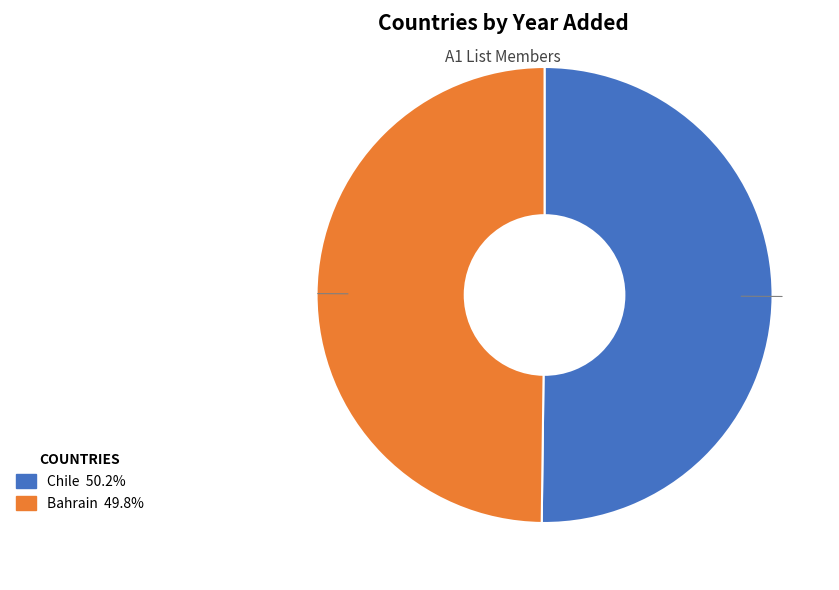

Approximately how many times larger is the value at Bahrain compared to Chile?

1.0